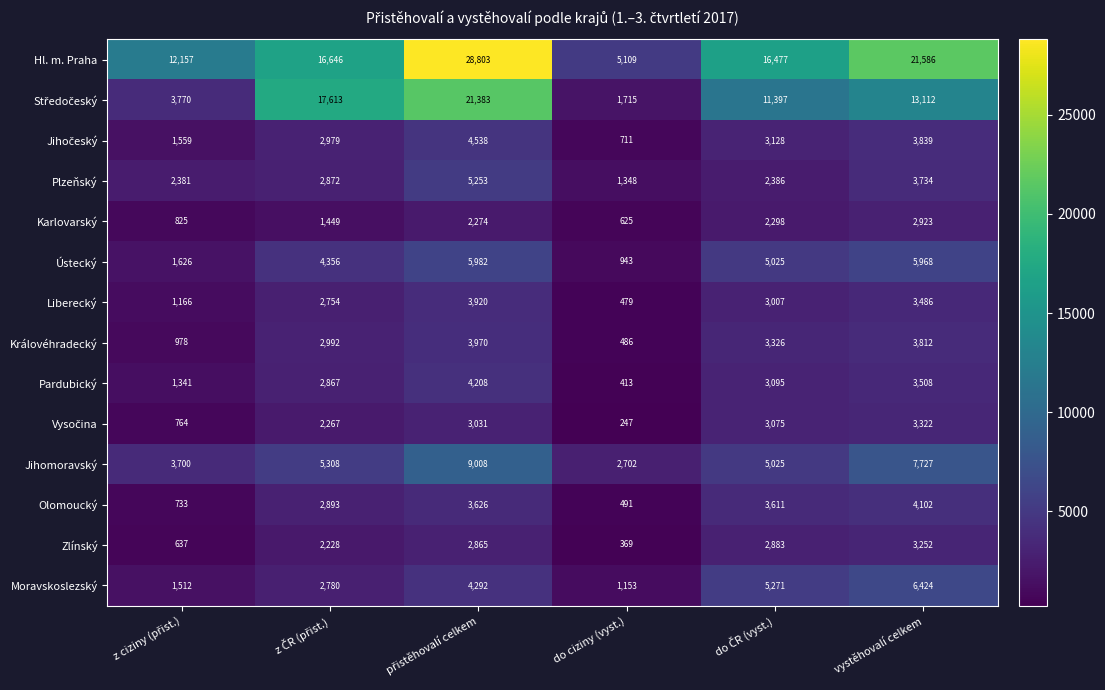

What is the total value across all series at vystěhovalí celkem?

86795